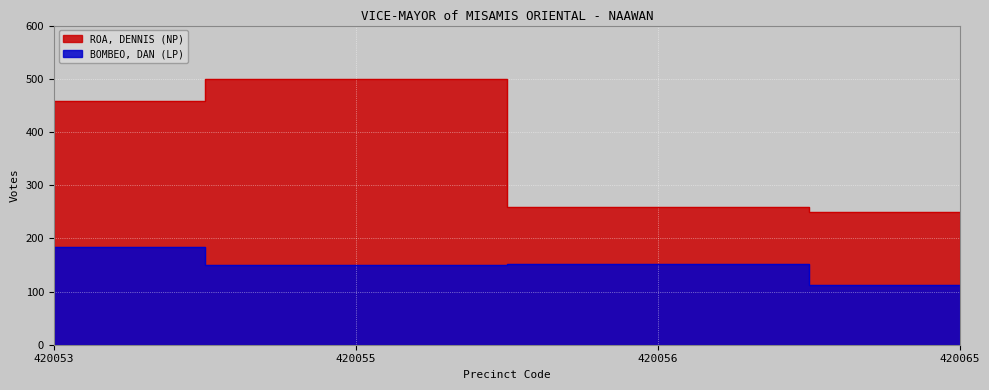

List the labels in order of BOMBEO, DAN (LP) value, largest first.

420053, 420056, 420055, 420065